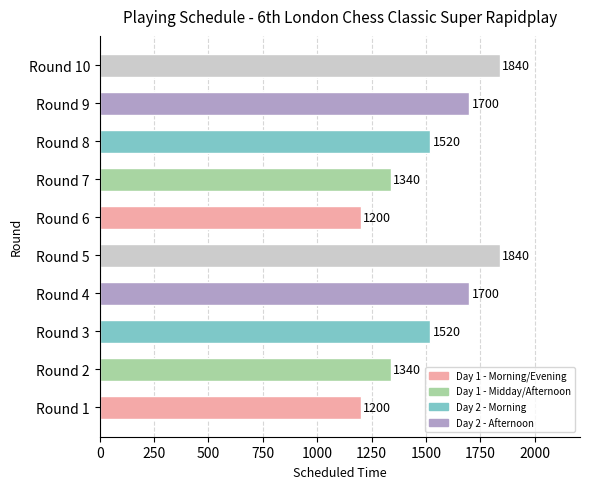

What is the change in value from Round 5 to Round 7?

-500